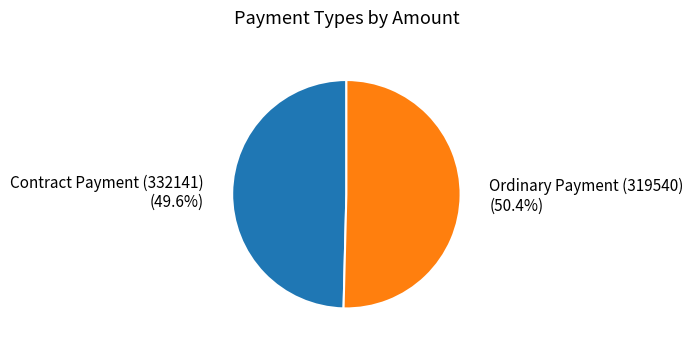

To the nearest percent, what is the difference between the largest and smallest slice percentages?

1%